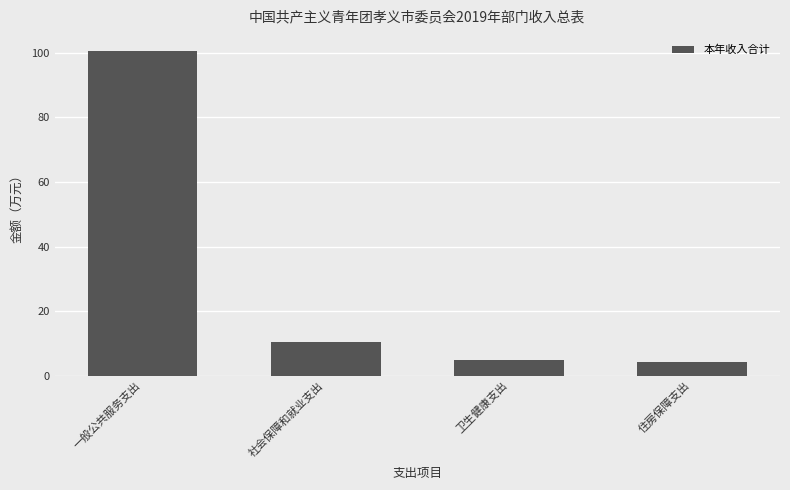

Reading left to right, what are all the values shown in this chart?

100.6	10.5	4.7	4.2